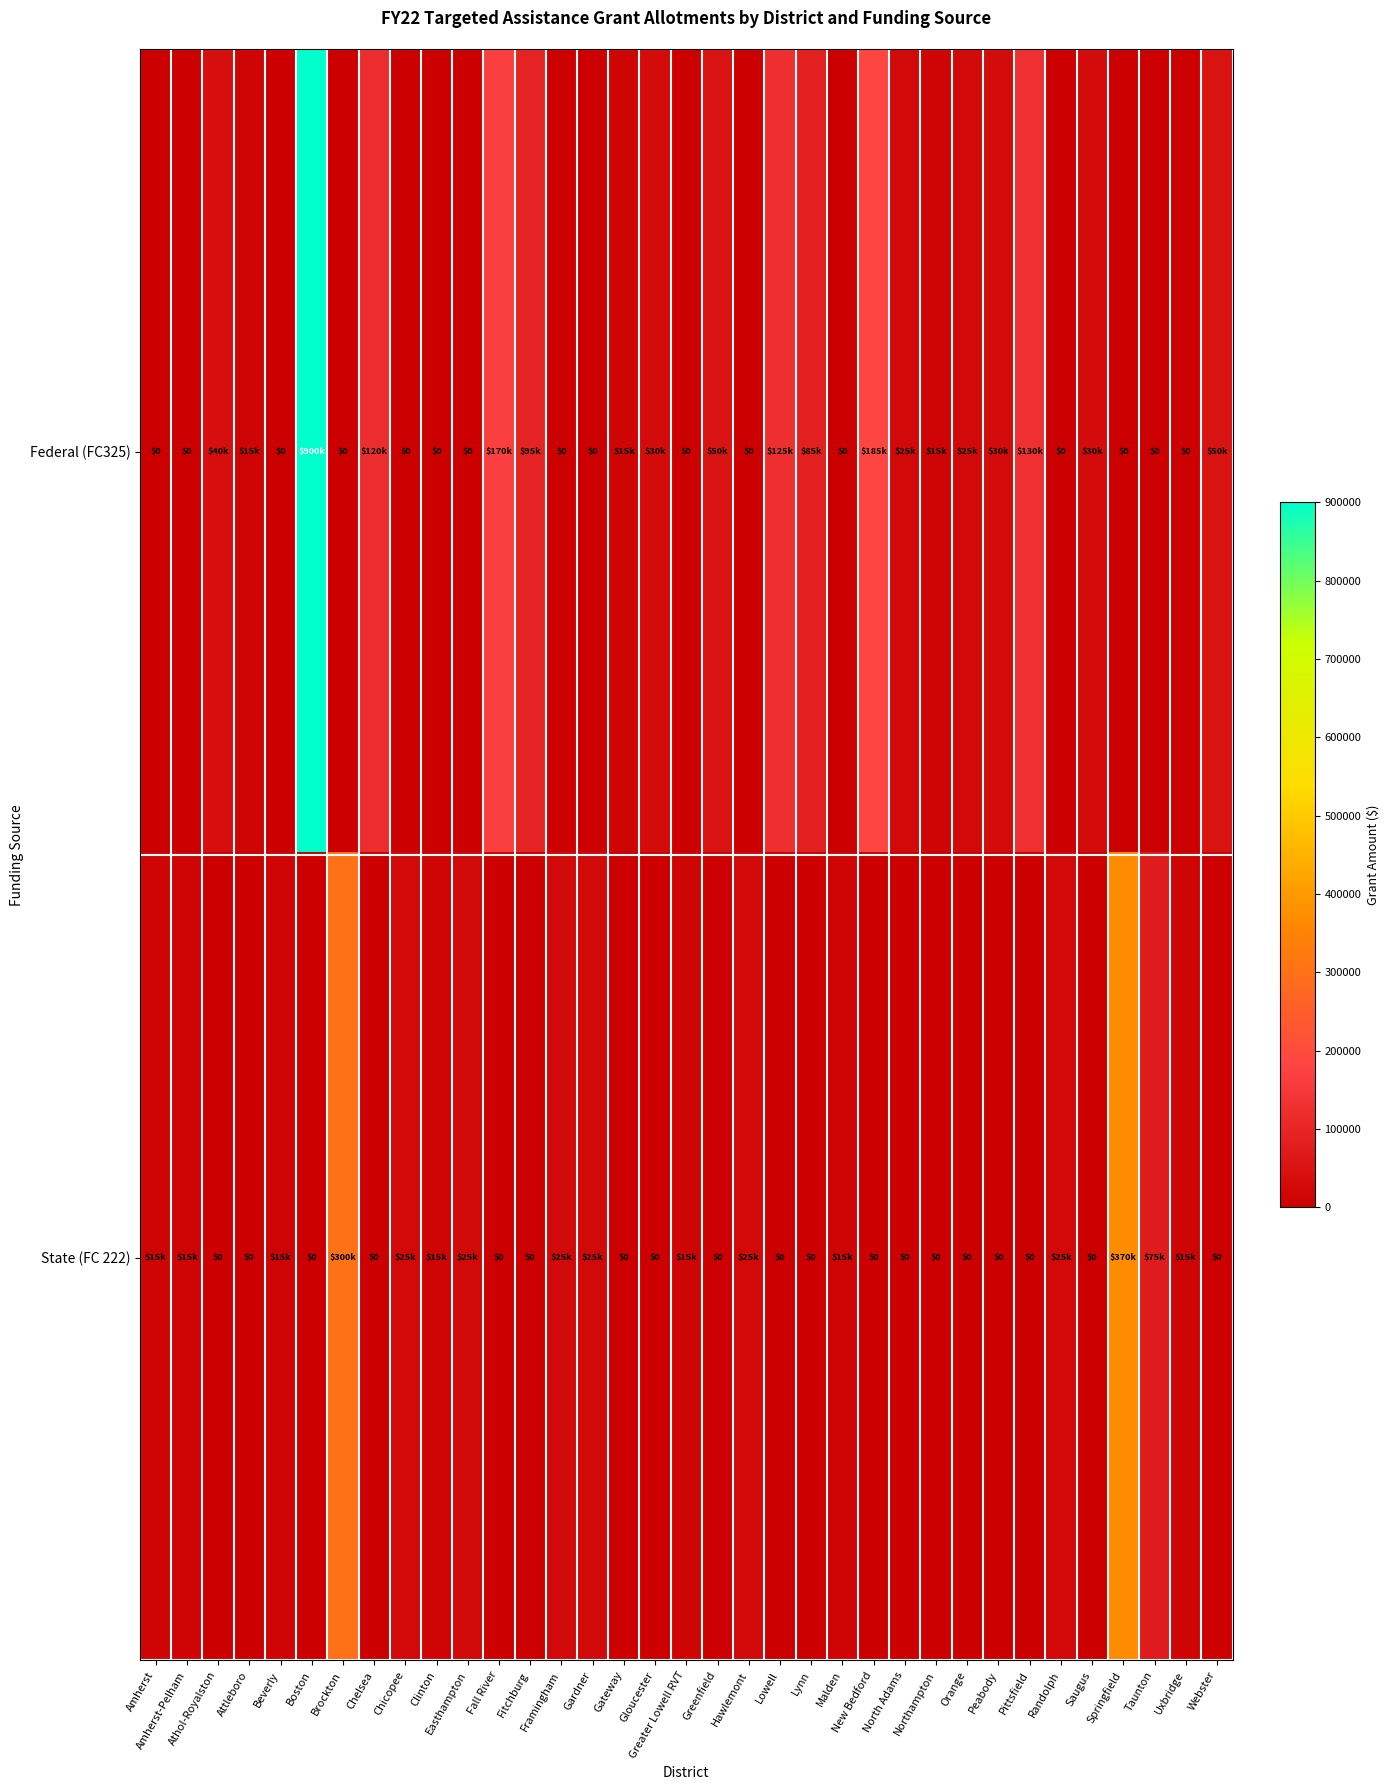

Which category has the lowest value in the State (FC 222) series?

Athol-Royalston